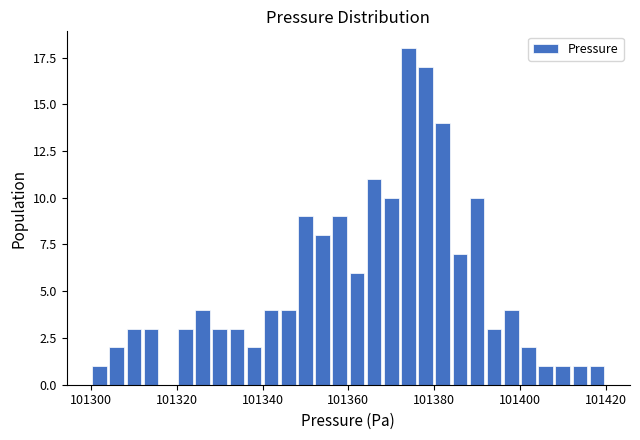

Read against the x-axis, roughly where is the centre of the tallest bar?

101374